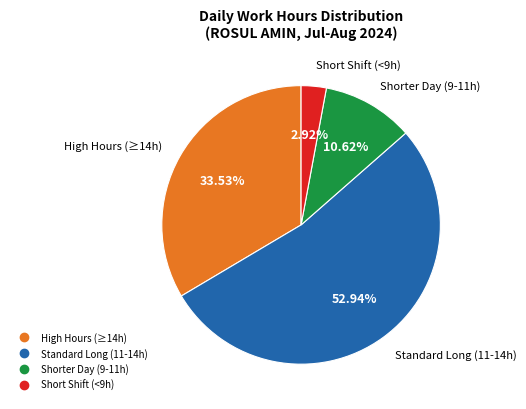

Count the number of slices in the pie.

4